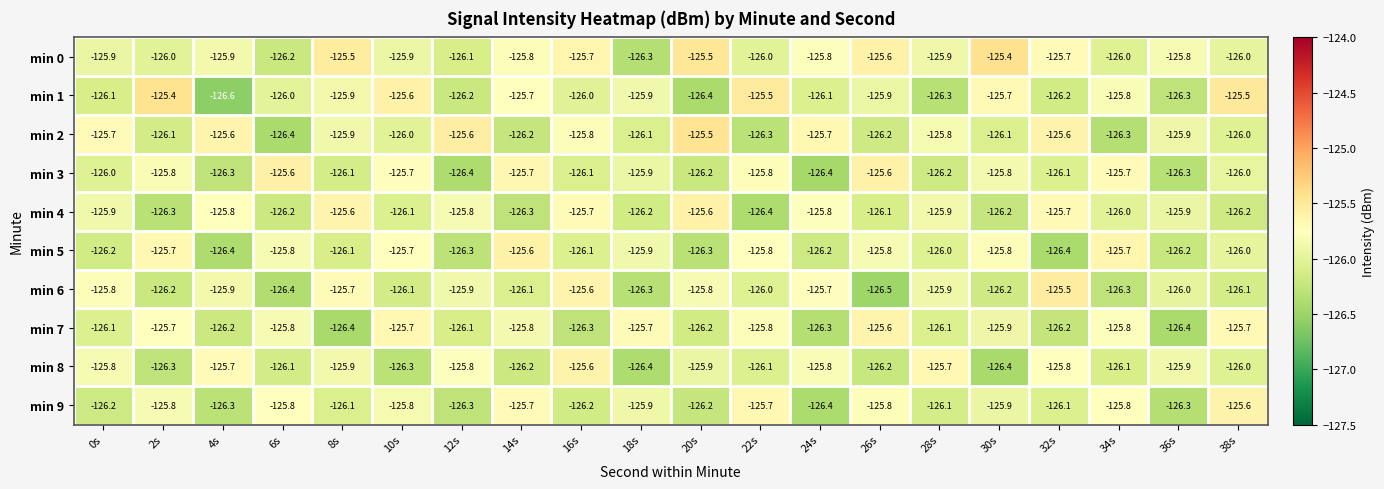

Read the min 2 value at 34s.

-126.3